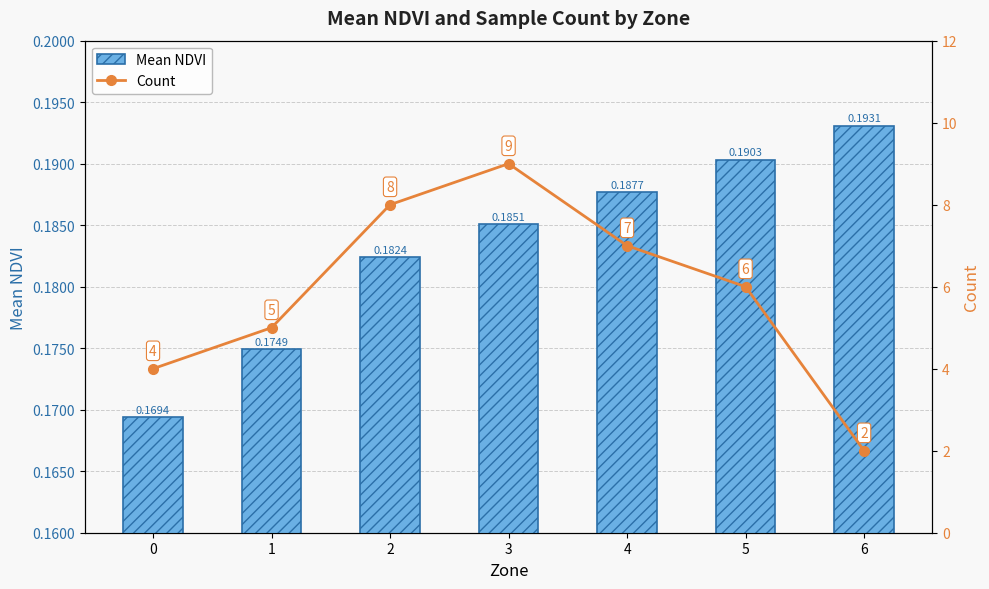

Is it true that Mean NDVI equals 0.2 at 0?

True